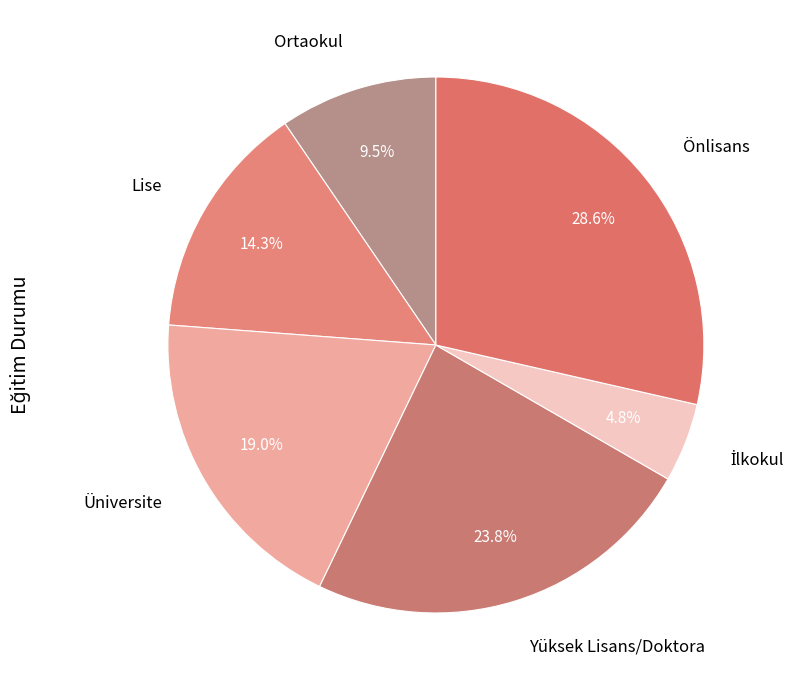

To the nearest percent, what is the difference between the Üniversite and Lise slice percentages?

5%